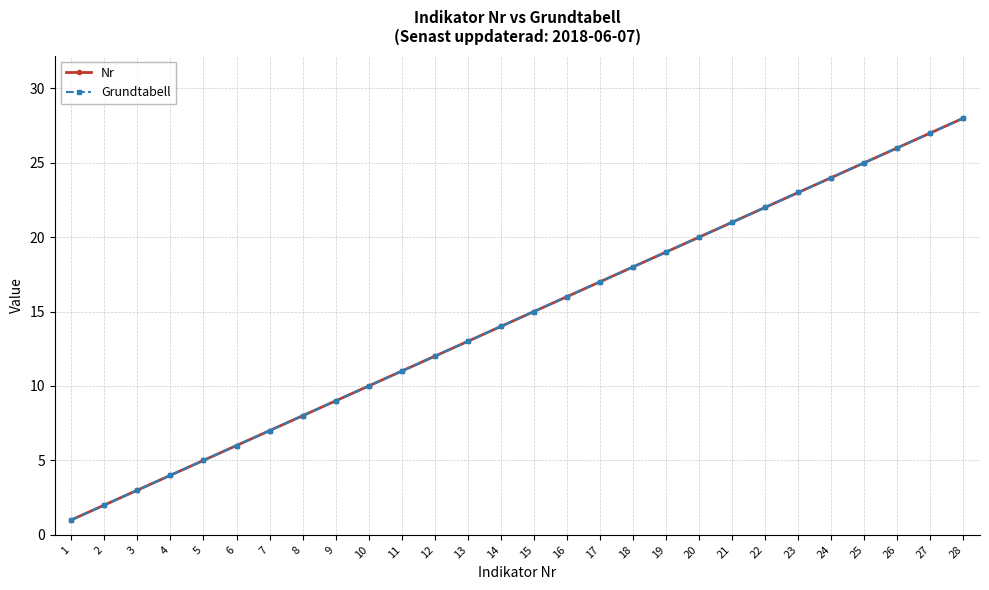

Is this an area chart (filled region under the line)?

No